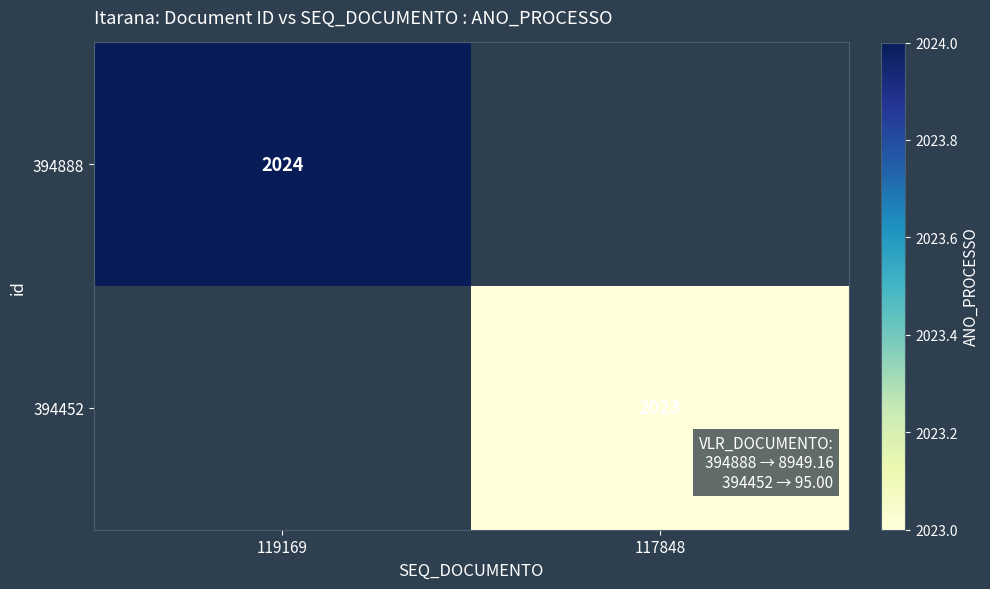

True or false: 394452 has a value of 2023 at 117848.

True